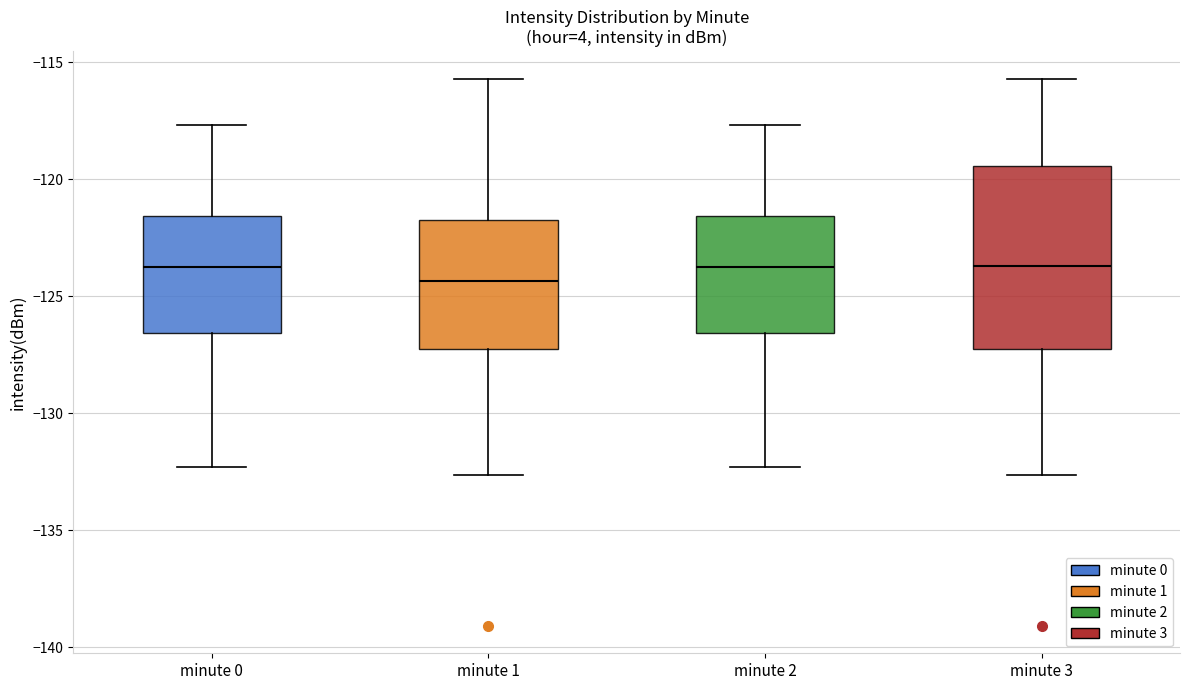

Where does the lower whisker of the box for minute 0 end on the y-axis? The values are not printed on the chart, so give them approximately, as read against the axis.

-132.5